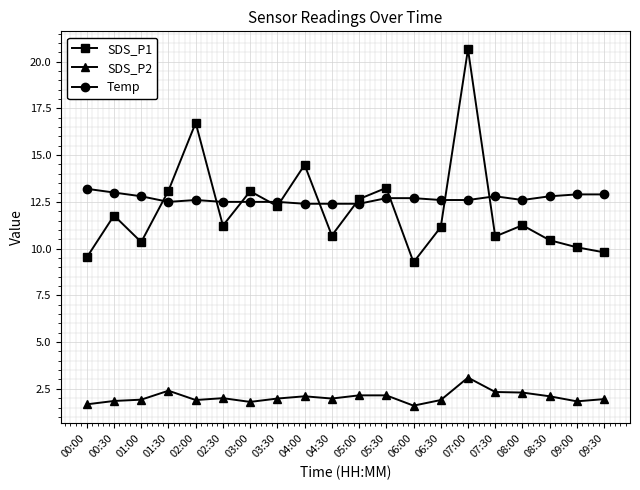

What is the difference between the maximum and second lowest values in the Temp series?

0.8